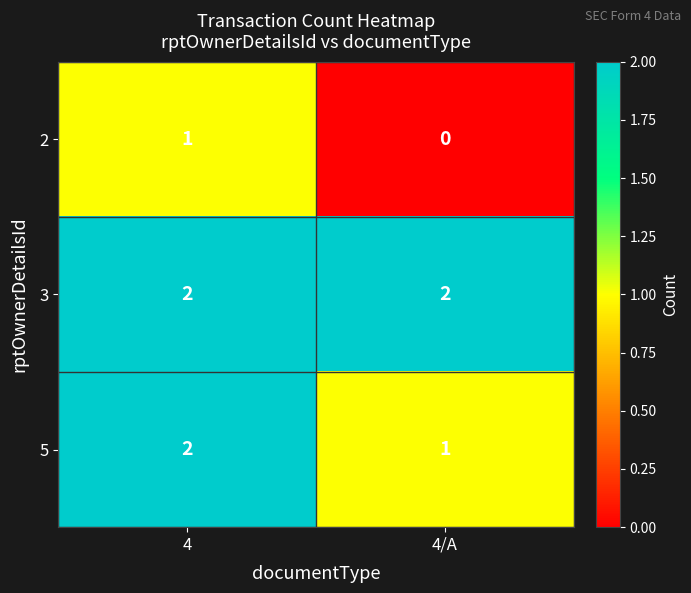

Which series has the largest total across all categories?

3